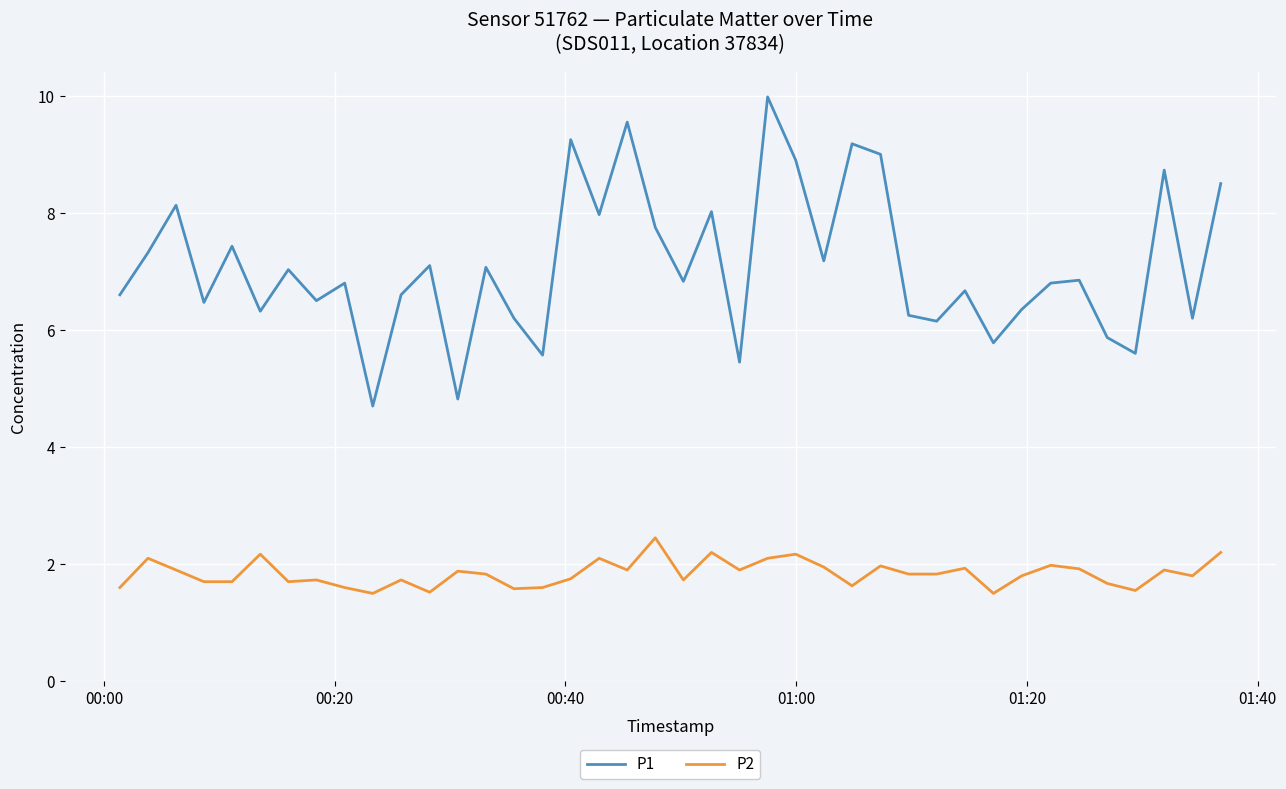

Which series has the largest range (max minus min)?

P1